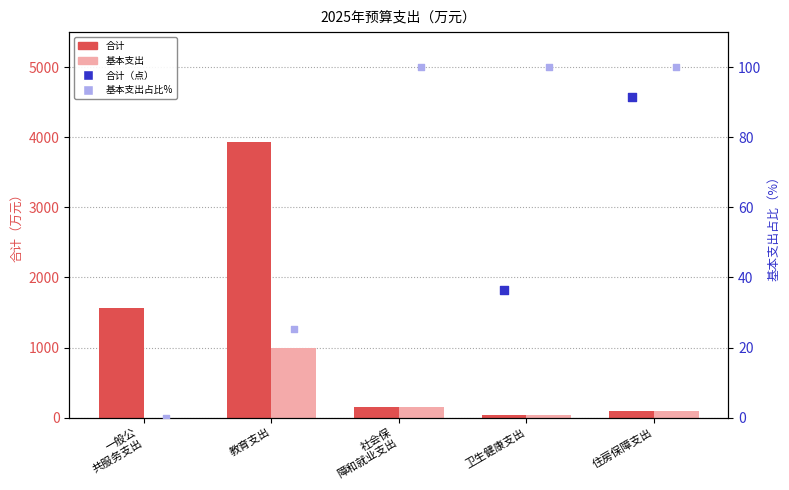

What is the total value across all series at 住房保障支出?

374.4